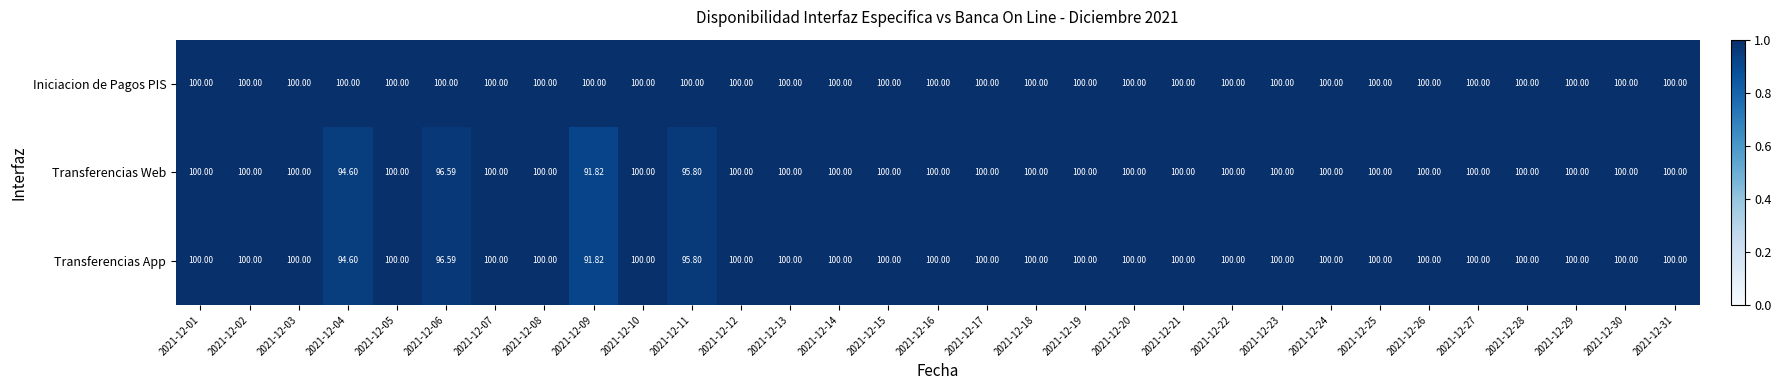

Which series has the largest total across all categories?

Iniciacion de Pagos PIS